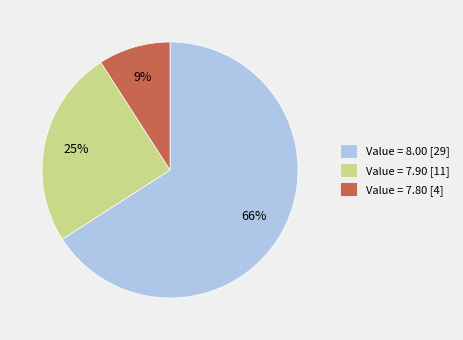

Which slice is the smallest?

Value = 7.80 [4]